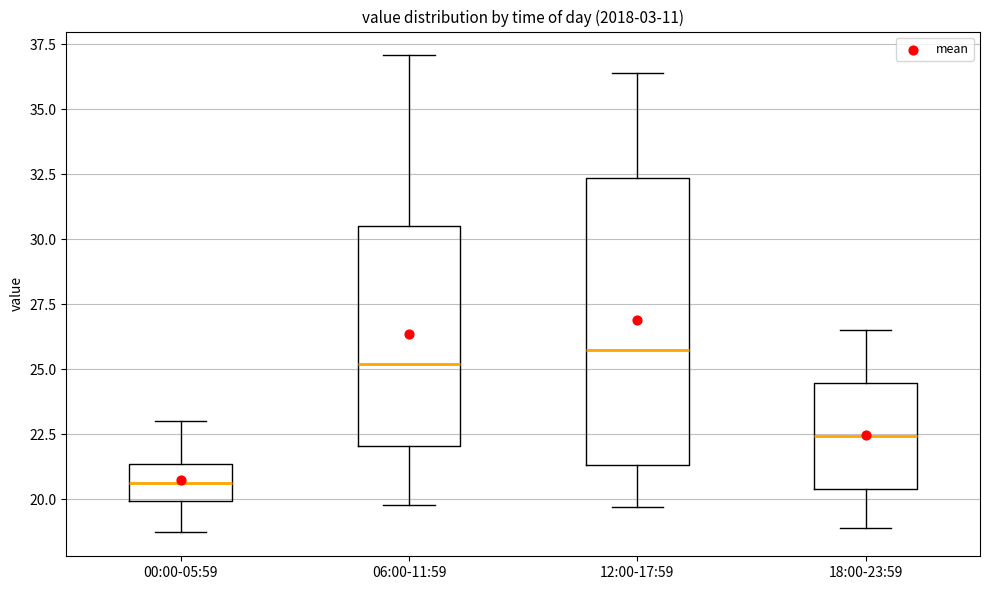

Reading left to right, transcribe this box plot: for each box, give where its median line is, the range the box spans, and where its two whiskers end, as read against the y-axis. The values are not printed on the chart, so give them approximately, as read against the axis.

00:00-05:59: median 20.5, box 20.0 to 21.5, whiskers 18.5 to 23.0
06:00-11:59: median 25.0, box 22.0 to 30.5, whiskers 20.0 to 37.0
12:00-17:59: median 26.0, box 21.5 to 32.5, whiskers 19.5 to 36.5
18:00-23:59: median 22.5, box 20.5 to 24.5, whiskers 19.0 to 26.5